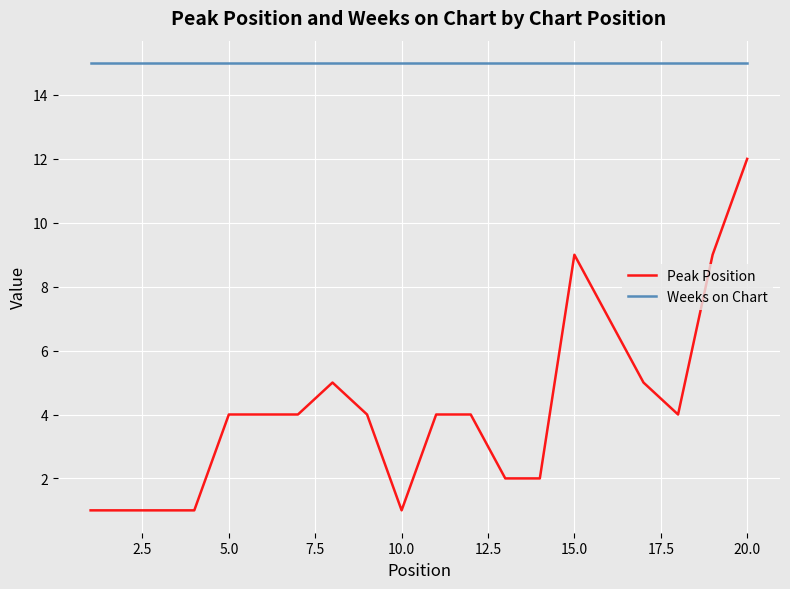

What is the difference between the maximum and minimum values in the Peak Position series?

11